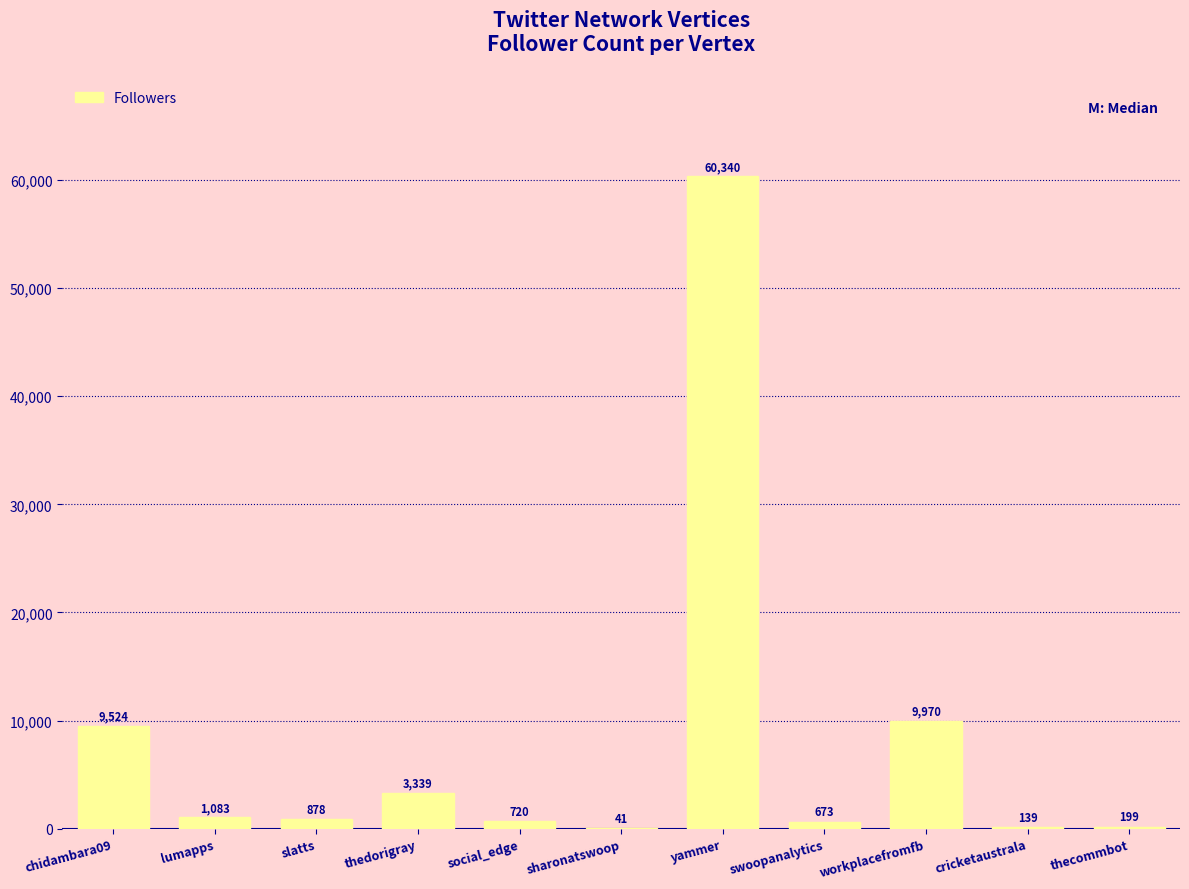

Where is the data nearest to the value 30190?

workplacefromfb